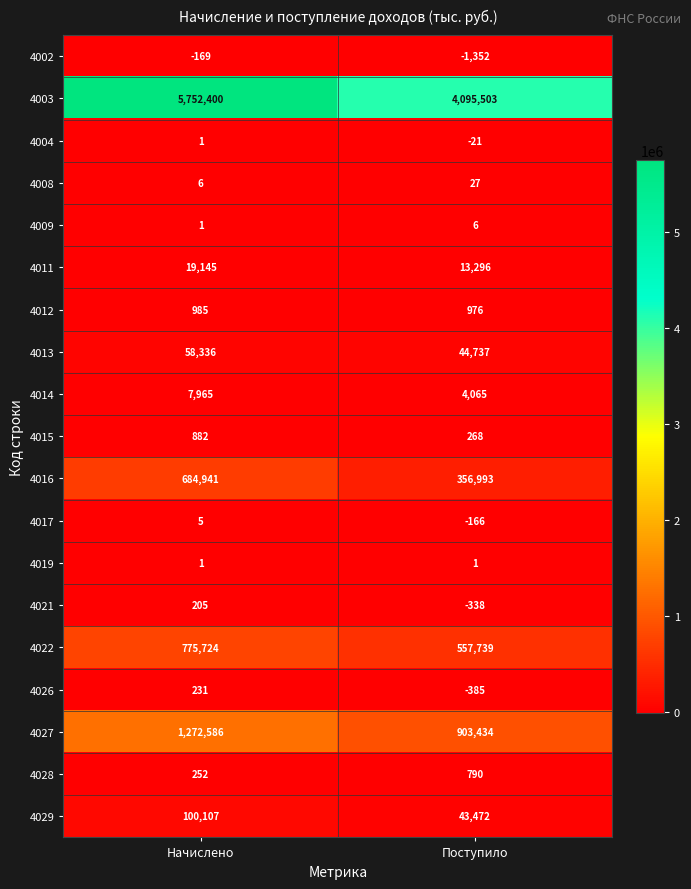

What is the greatest value displayed?

5752400